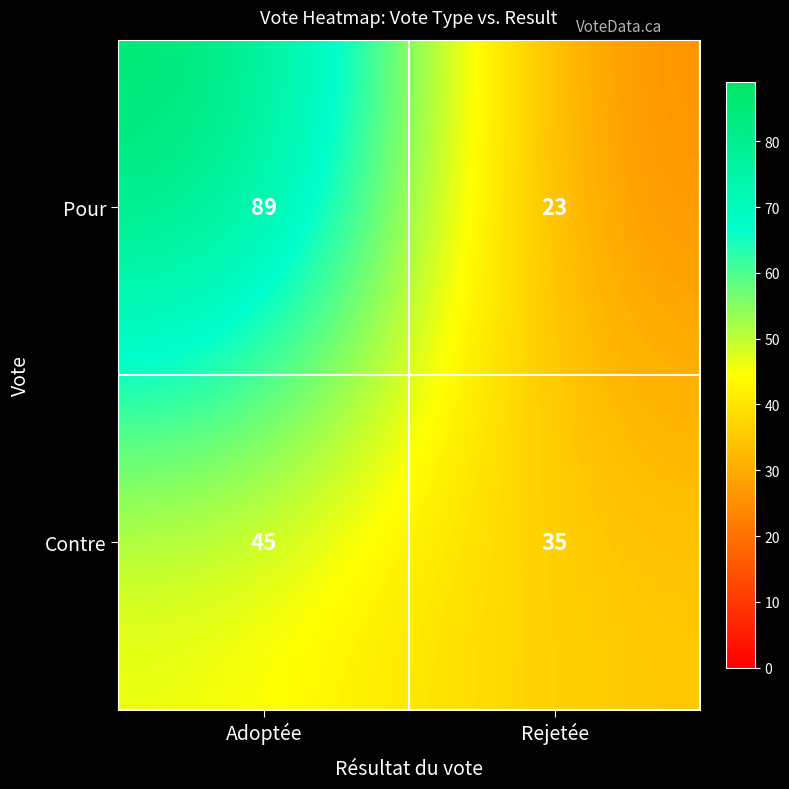

Reading left to right, list all the values displayed in this chart.

Pour: 89	23
Contre: 45	35